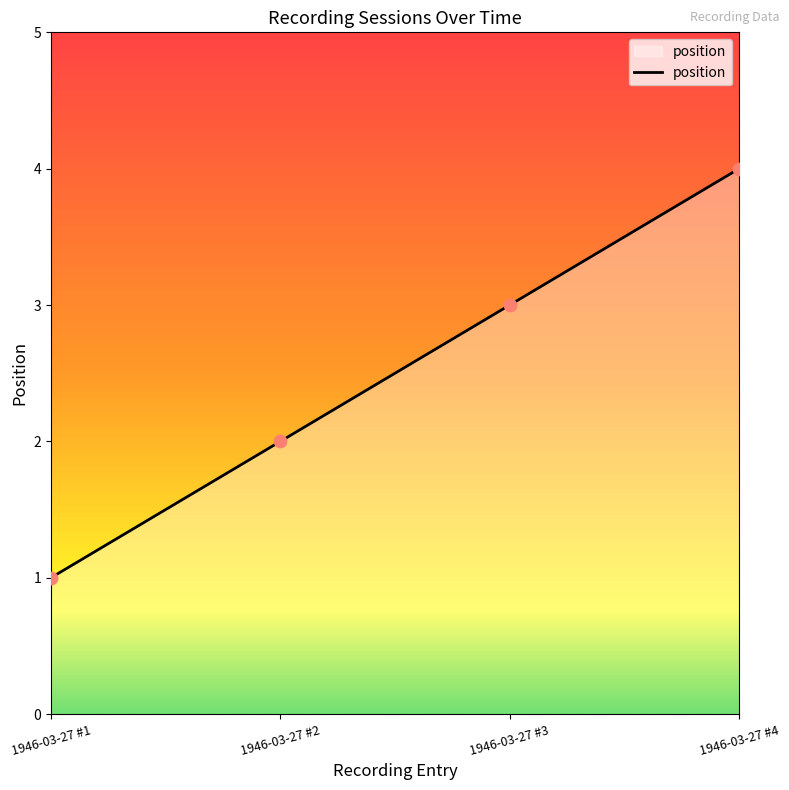

What is the ratio of the value at 1946-03-27 #1 to the value at 1946-03-27 #2?

0.5